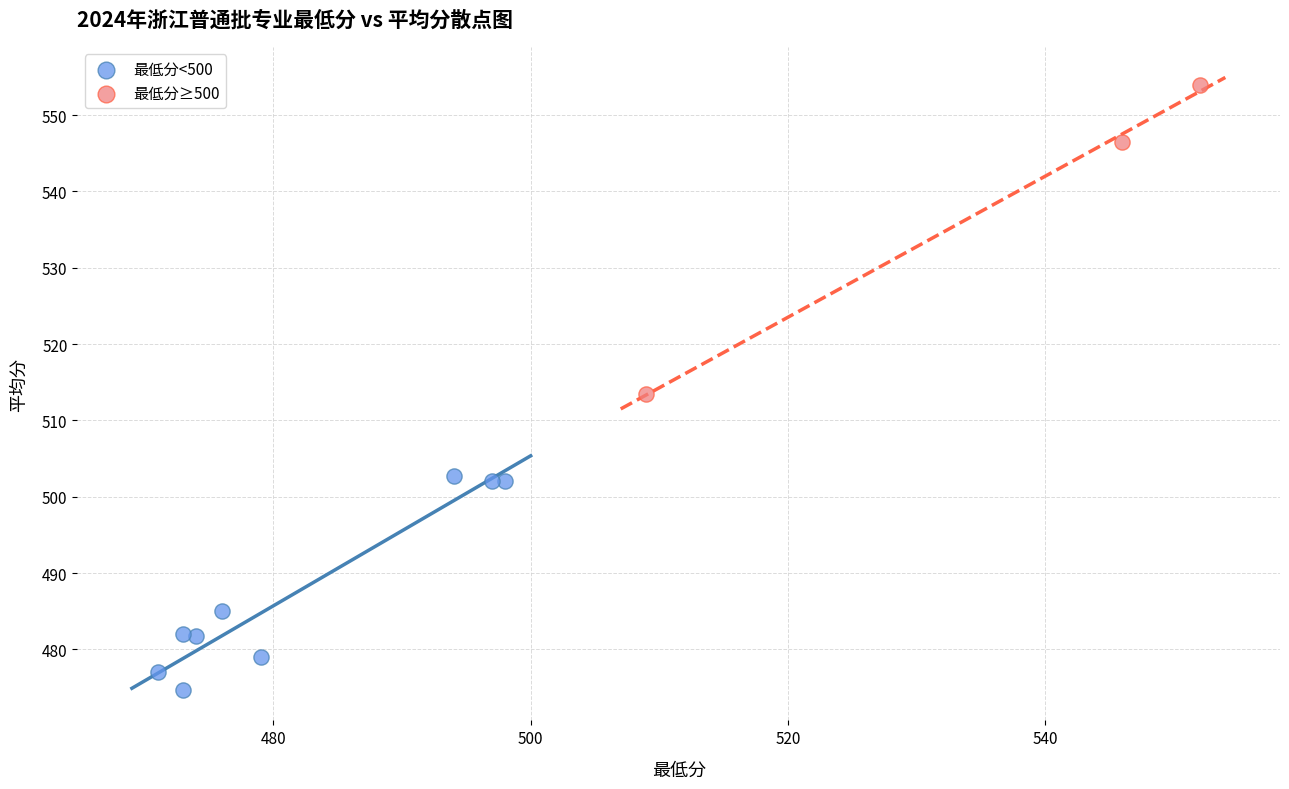

Which series reaches the maximum Y coordinate?

最低分≥500